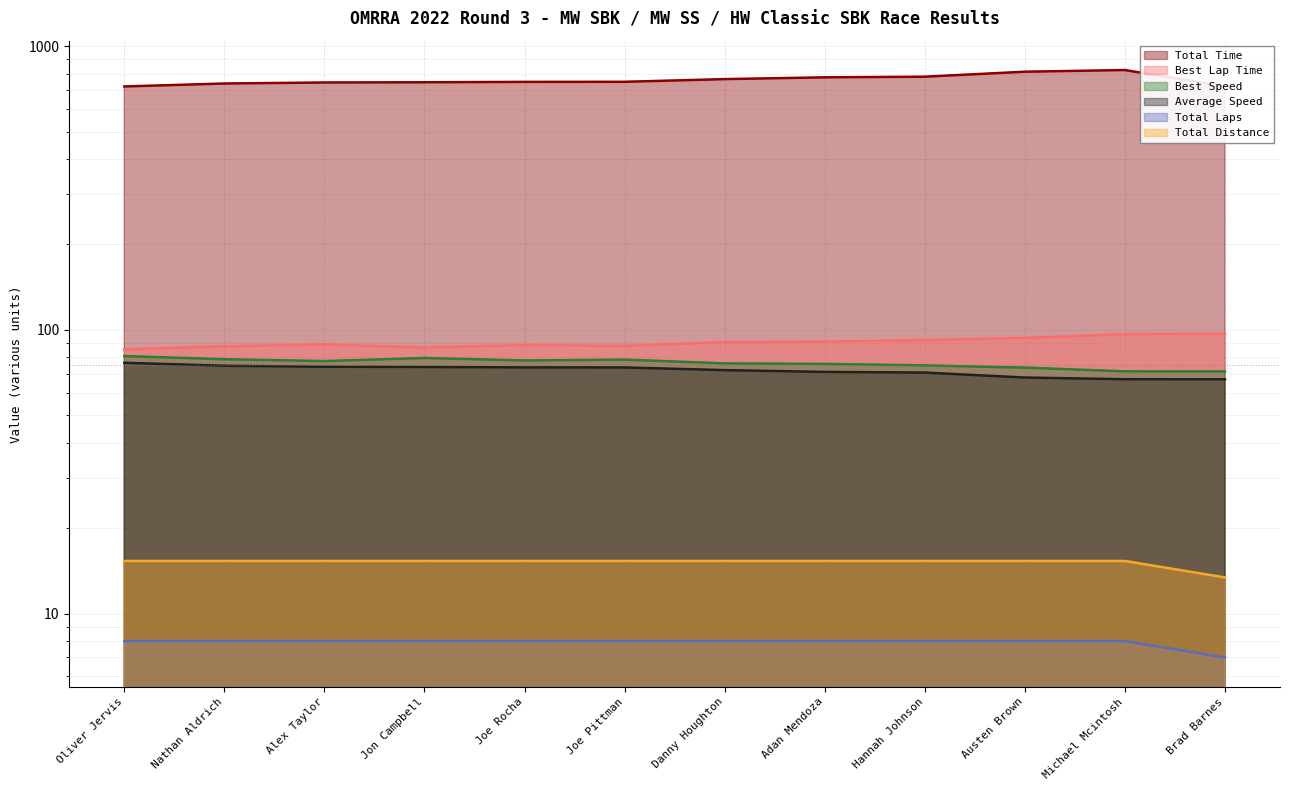

Reading left to right, transcribe all the data shown in this chart.

Total Time: Oliver Jervis=720.7	Nathan Aldrich=738.2	Alex Taylor=744.4	Jon Campbell=745.7	Joe Rocha=748.0	Joe Pittman=748.5	Danny Houghton=765.0	Adan Mendoza=776.2	Hannah Johnson=780.2	Austen Brown=812.4	Michael Mcintosh=823.5	Brad Barnes=721.1
Best Lap Time: Oliver Jervis=85.3	Nathan Aldrich=87.5	Alex Taylor=88.9	Jon Campbell=86.7	Joe Rocha=88.4	Joe Pittman=87.8	Danny Houghton=90.5	Adan Mendoza=90.9	Hannah Johnson=92.0	Austen Brown=93.7	Michael Mcintosh=96.6	Brad Barnes=96.6
Best Speed: Oliver Jervis=80.8	Nathan Aldrich=78.8	Alex Taylor=77.6	Jon Campbell=79.6	Joe Rocha=78.0	Joe Pittman=78.5	Danny Houghton=76.2	Adan Mendoza=75.8	Hannah Johnson=74.9	Austen Brown=73.6	Michael Mcintosh=71.4	Brad Barnes=71.3
Average Speed: Oliver Jervis=76.5	Nathan Aldrich=74.7	Alex Taylor=74.1	Jon Campbell=74.0	Joe Rocha=73.7	Joe Pittman=73.7	Danny Houghton=72.1	Adan Mendoza=71.1	Hannah Johnson=70.7	Austen Brown=67.9	Michael Mcintosh=67.0	Brad Barnes=66.9
Total Laps: Oliver Jervis=8.0	Nathan Aldrich=8.0	Alex Taylor=8.0	Jon Campbell=8.0	Joe Rocha=8.0	Joe Pittman=8.0	Danny Houghton=8.0	Adan Mendoza=8.0	Hannah Johnson=8.0	Austen Brown=8.0	Michael Mcintosh=8.0	Brad Barnes=7.0
Total Distance: Oliver Jervis=15.3	Nathan Aldrich=15.3	Alex Taylor=15.3	Jon Campbell=15.3	Joe Rocha=15.3	Joe Pittman=15.3	Danny Houghton=15.3	Adan Mendoza=15.3	Hannah Johnson=15.3	Austen Brown=15.3	Michael Mcintosh=15.3	Brad Barnes=13.4